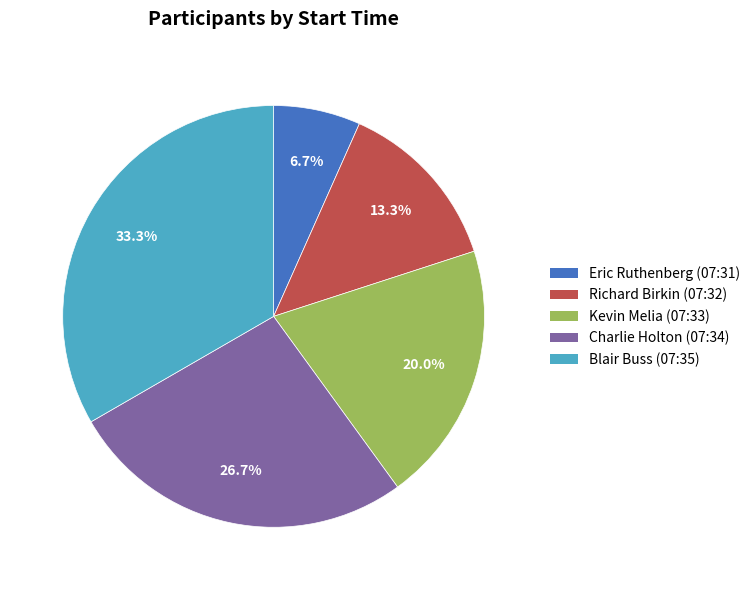

To the nearest percent, what is the difference between the largest and smallest slice percentages?

27%